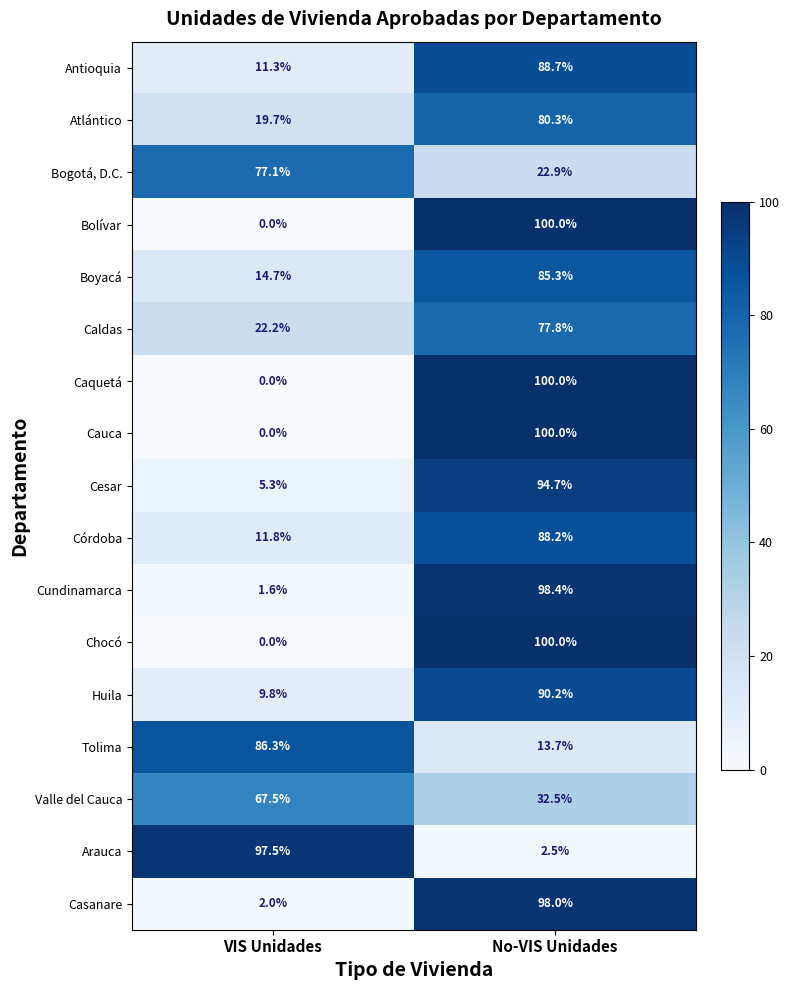

Rank the categories by Cauca value from lowest to highest.

VIS Unidades, No-VIS Unidades